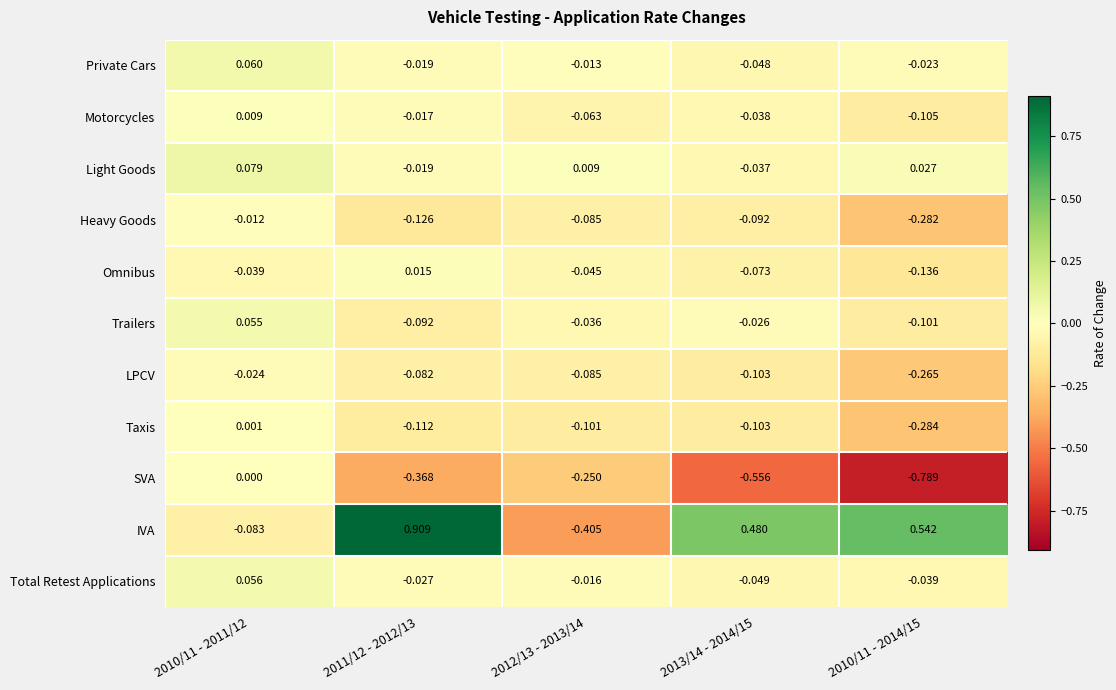

List the series in order of their peak value, lowest first.

LPCV, Heavy Goods, SVA, Taxis, Motorcycles, Omnibus, Trailers, Total Retest Applications, Private Cars, Light Goods, IVA